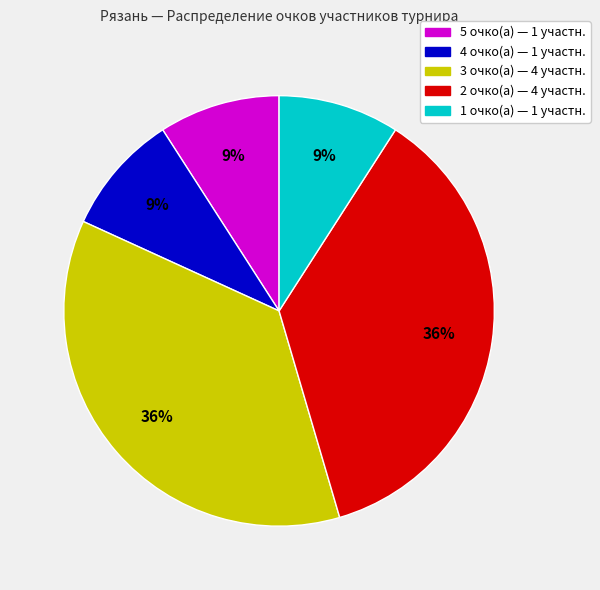

To the nearest percent, what is the average slice percentage?

20%